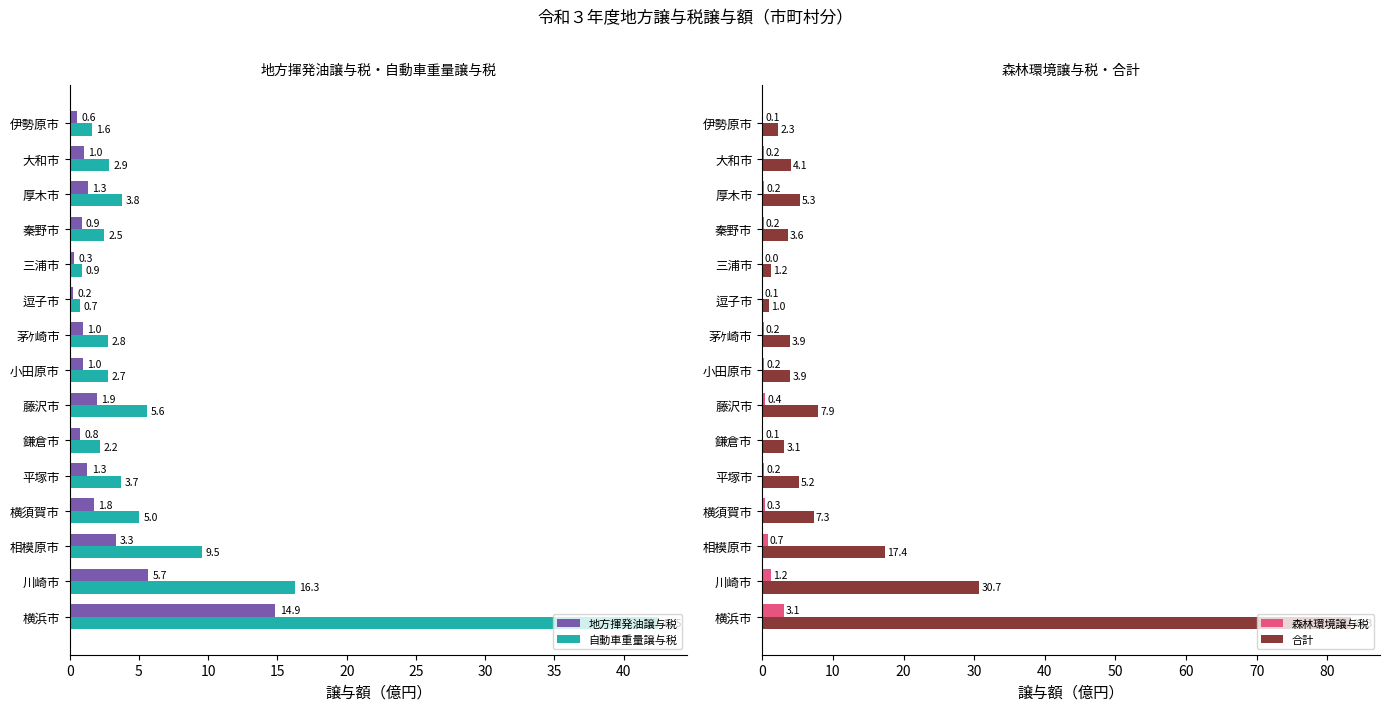

At which label does 地方揮発油譲与税 reach its minimum?

逗子市